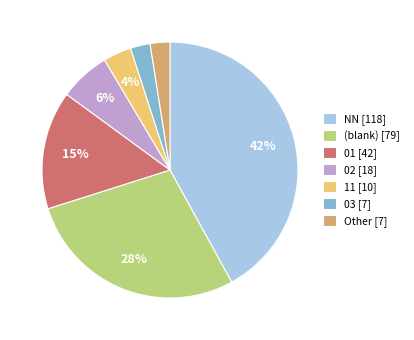

How many slices are in this pie chart?

7